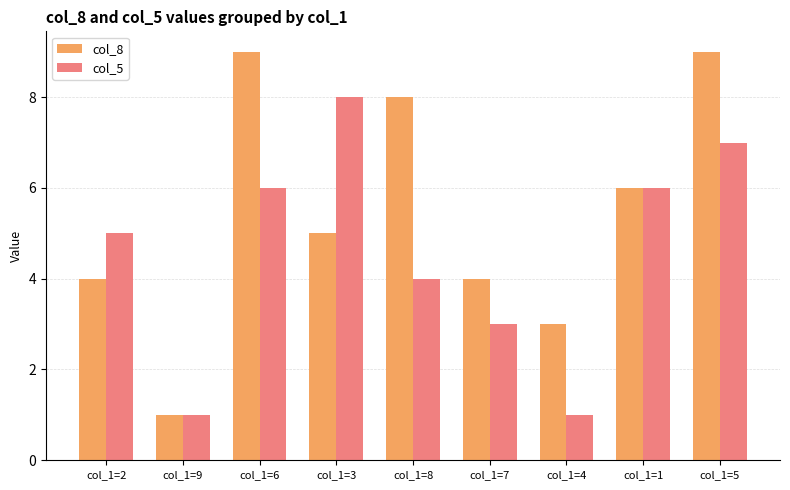

What position from the left is col_1=6?

3